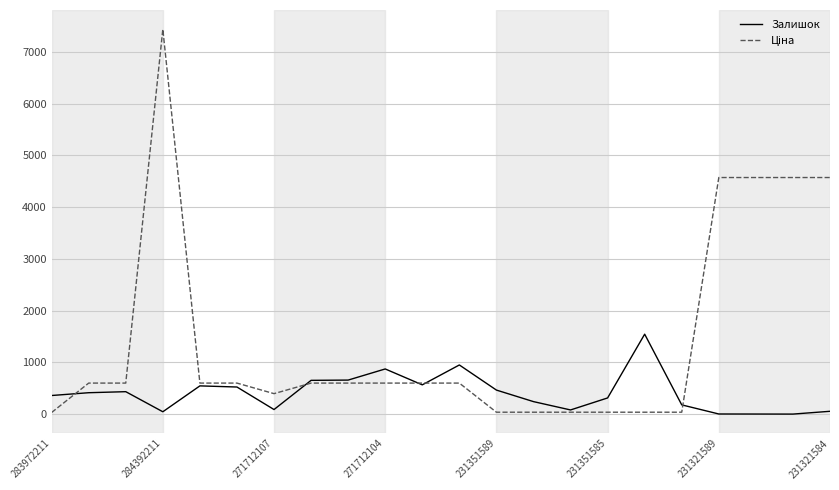

At which category is the sum across all series the highest?

284392211